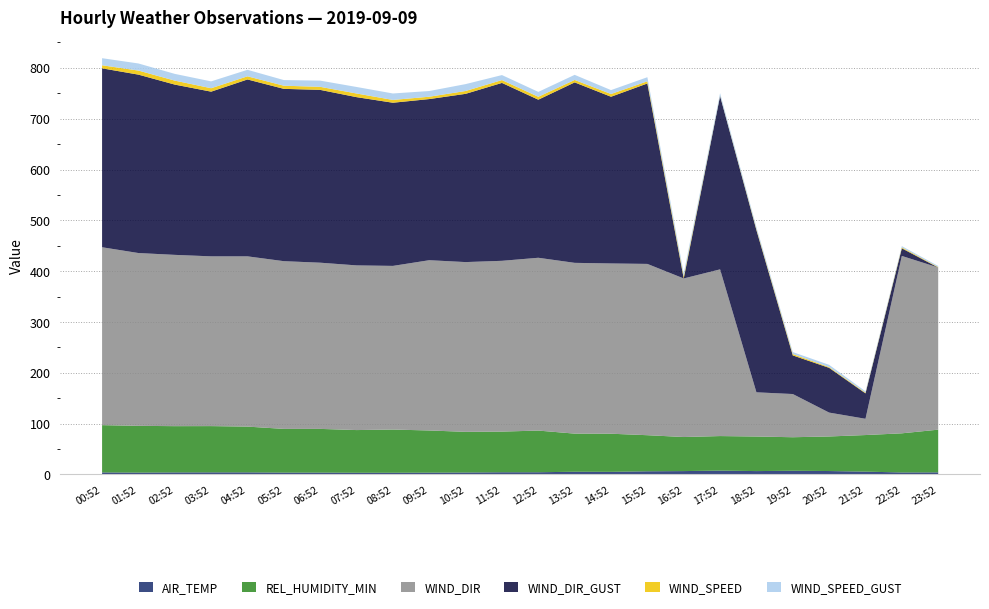

Reading left to right, transcribe all the data shown in this chart.

AIR_TEMP: 00:52=4.1	01:52=3.7	02:52=4.1	03:52=4.2	04:52=4.2	05:52=3.7	06:52=3.7	07:52=3.4	08:52=3.4	09:52=3.6	10:52=3.9	11:52=4.4	12:52=4.4	13:52=5.4	14:52=5.2	15:52=6.3	16:52=6.7	17:52=7.6	18:52=6.7	19:52=7.3	20:52=6.8	21:52=5.6	22:52=4.0	23:52=4.2
REL_HUMIDITY_MIN: 00:52=93.0	01:52=92.0	02:52=91.0	03:52=91.0	04:52=90.0	05:52=86.0	06:52=86.0	07:52=84.0	08:52=85.0	09:52=83.0	10:52=80.0	11:52=80.0	12:52=82.0	13:52=75.0	14:52=75.0	15:52=71.0	16:52=67.0	17:52=68.0	18:52=68.0	19:52=66.0	20:52=68.0	21:52=72.0	22:52=77.0	23:52=84.0
WIND_DIR: 00:52=350.0	01:52=340.0	02:52=337.0	03:52=334.0	04:52=335.0	05:52=330.0	06:52=327.0	07:52=324.0	08:52=322.0	09:52=335.0	10:52=334.0	11:52=336.0	12:52=340.0	13:52=336.0	14:52=335.0	15:52=337.0	16:52=312.0	17:52=328.0	18:52=87.0	19:52=85.0	20:52=47.0	21:52=32.0	22:52=349.0	23:52=319.0
WIND_DIR_GUST: 00:52=352.0	01:52=351.0	02:52=335.0	03:52=324.0	04:52=348.0	05:52=339.0	06:52=340.0	07:52=331.0	08:52=321.0	09:52=317.0	10:52=331.0	11:52=350.0	12:52=311.0	13:52=355.0	14:52=328.0	15:52=355.0	16:52=0.0	17:52=341.0	18:52=319.0	19:52=76.0	20:52=88.0	21:52=50.0	22:52=15.0	23:52=0.0
WIND_SPEED: 00:52=6.0	01:52=8.0	02:52=7.8	03:52=6.8	04:52=6.2	05:52=6.2	06:52=6.0	07:52=7.2	08:52=5.5	09:52=4.6	10:52=5.6	11:52=5.6	12:52=5.8	13:52=4.9	14:52=5.4	15:52=4.3	16:52=4.0	17:52=0.8	18:52=2.0	19:52=2.7	20:52=1.5	21:52=1.3	22:52=1.8	23:52=0.9
WIND_SPEED_GUST: 00:52=13.9	01:52=14.0	02:52=13.3	03:52=13.5	04:52=12.8	05:52=11.1	06:52=12.2	07:52=12.8	08:52=12.7	09:52=11.2	10:52=13.6	11:52=9.9	12:52=9.6	13:52=10.0	14:52=7.7	15:52=8.1	16:52=6.4	17:52=4.8	18:52=4.1	19:52=3.9	20:52=4.4	21:52=2.6	22:52=2.5	23:52=2.1